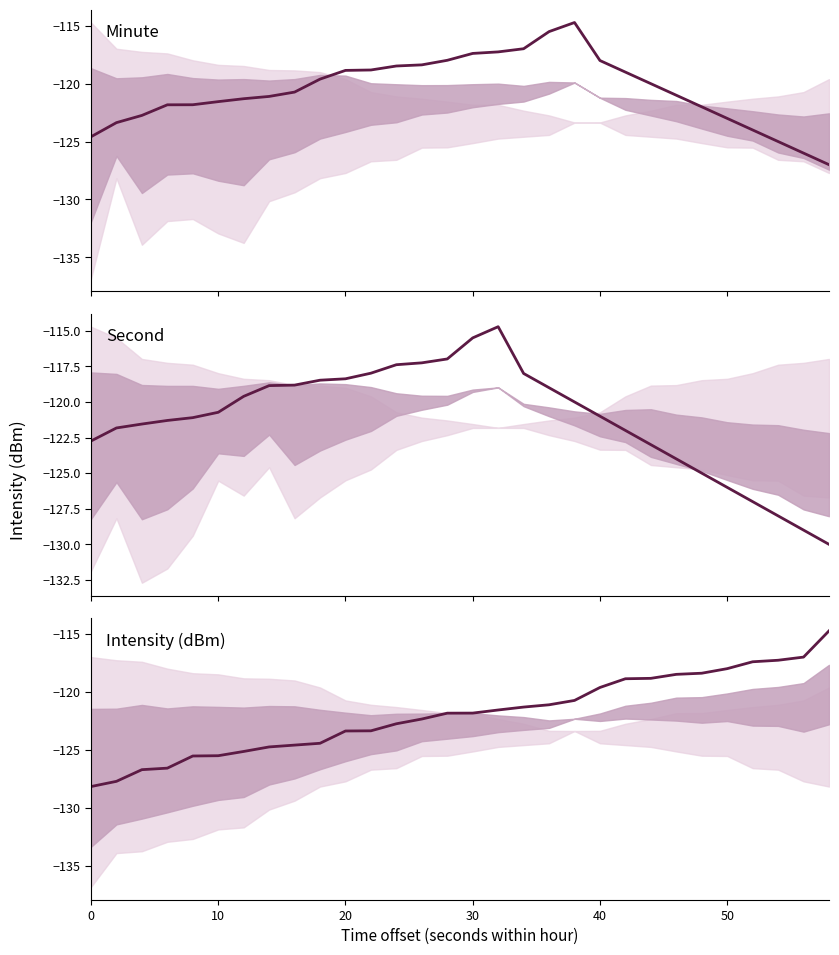

Is it true that Minute equals -64.0 at 10?

False